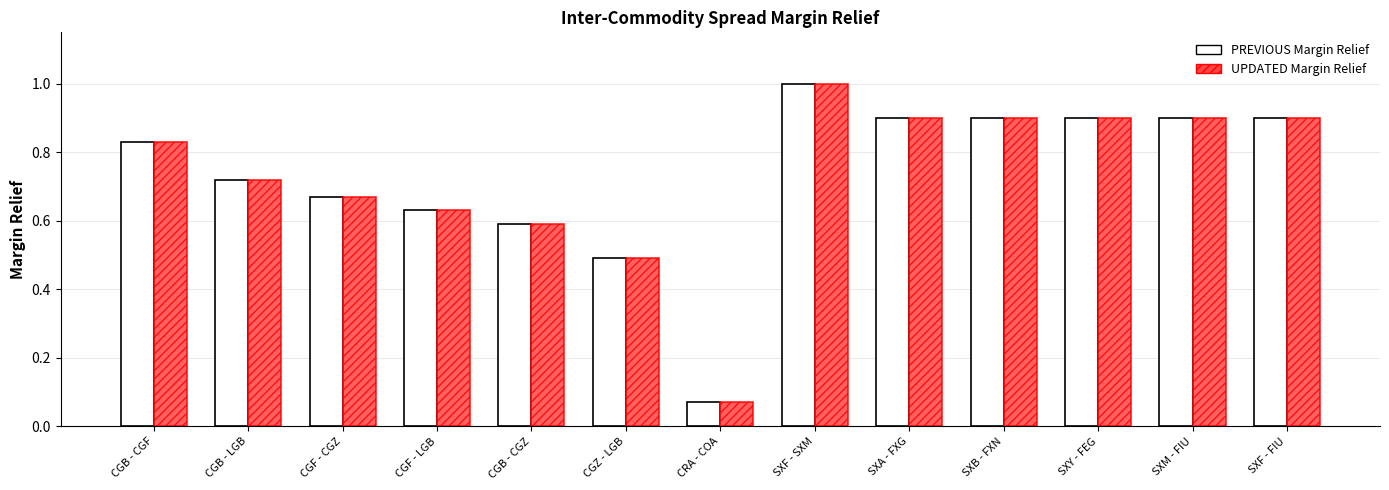

What is the difference between the maximum and minimum values in the UPDATED Margin Relief series?

0.9